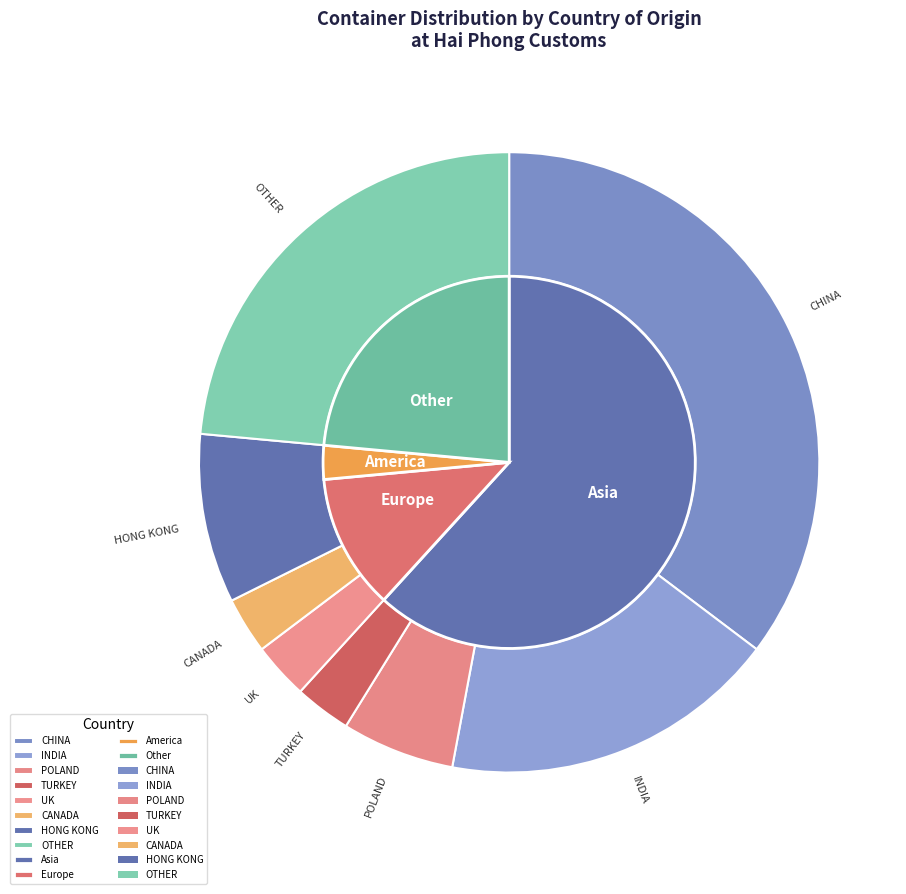

What is the smallest slice in the pie chart?

TURKEY